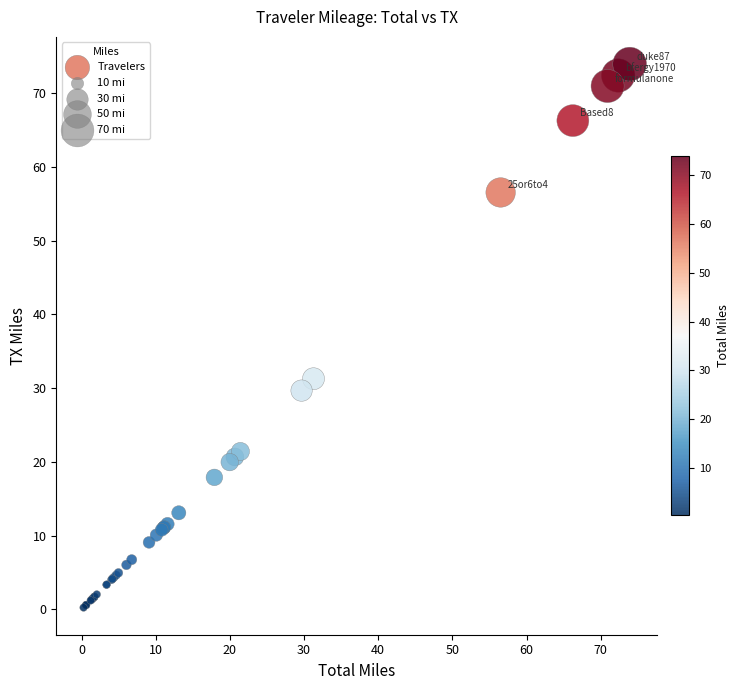

What Y value in the scatter plot is closest to 37?

31.3